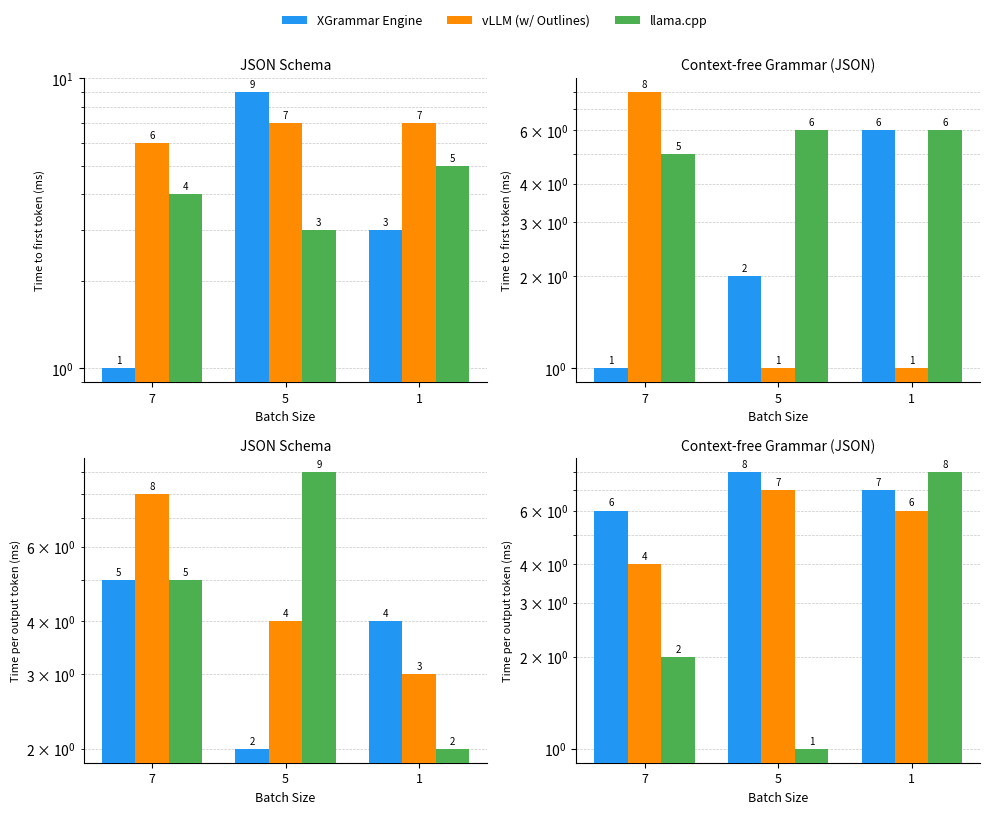

Where is llama.cpp nearest to the value 4?

7